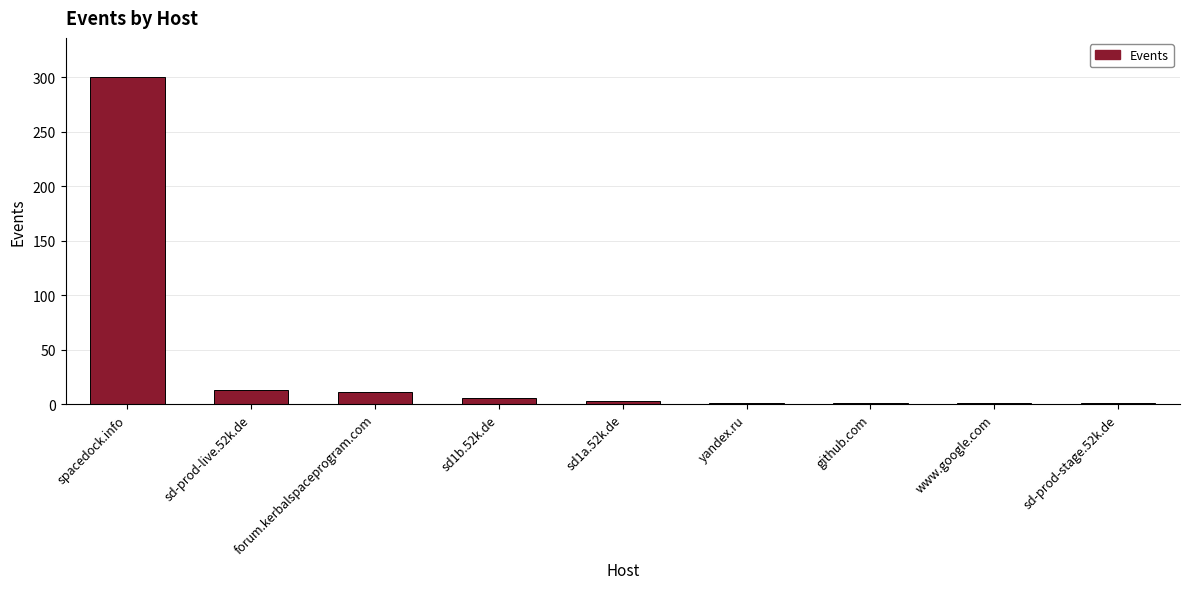

Is it true that the value at spacedock.info is 531?

False